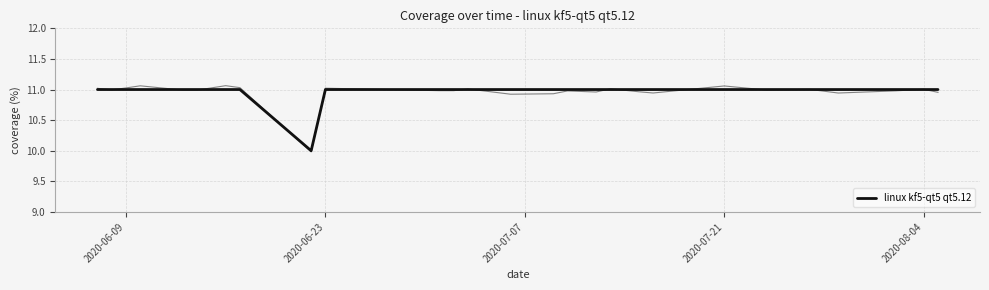

Reading left to right, what are all the values shown in this chart?

11	11	11	11	11	11	11	11	10	11	11	11	11	11	11	11	11	11	11	11	11	11	11	11	11	11	11